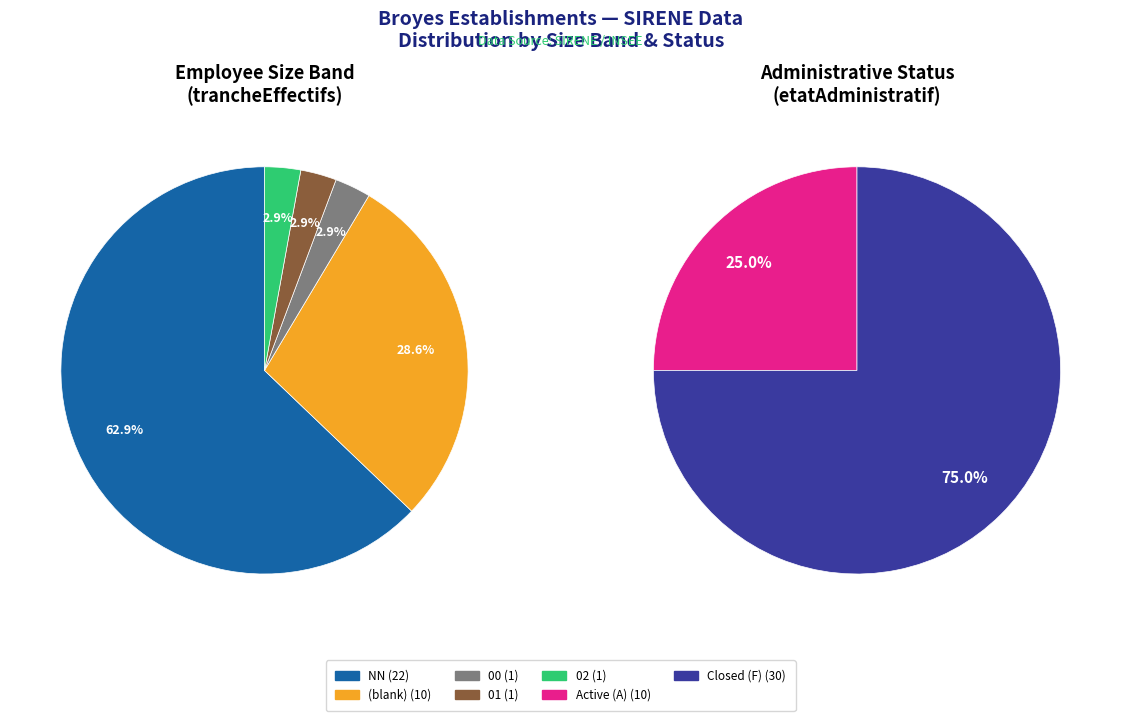

True or false:  accounts for 29% of the total.

True